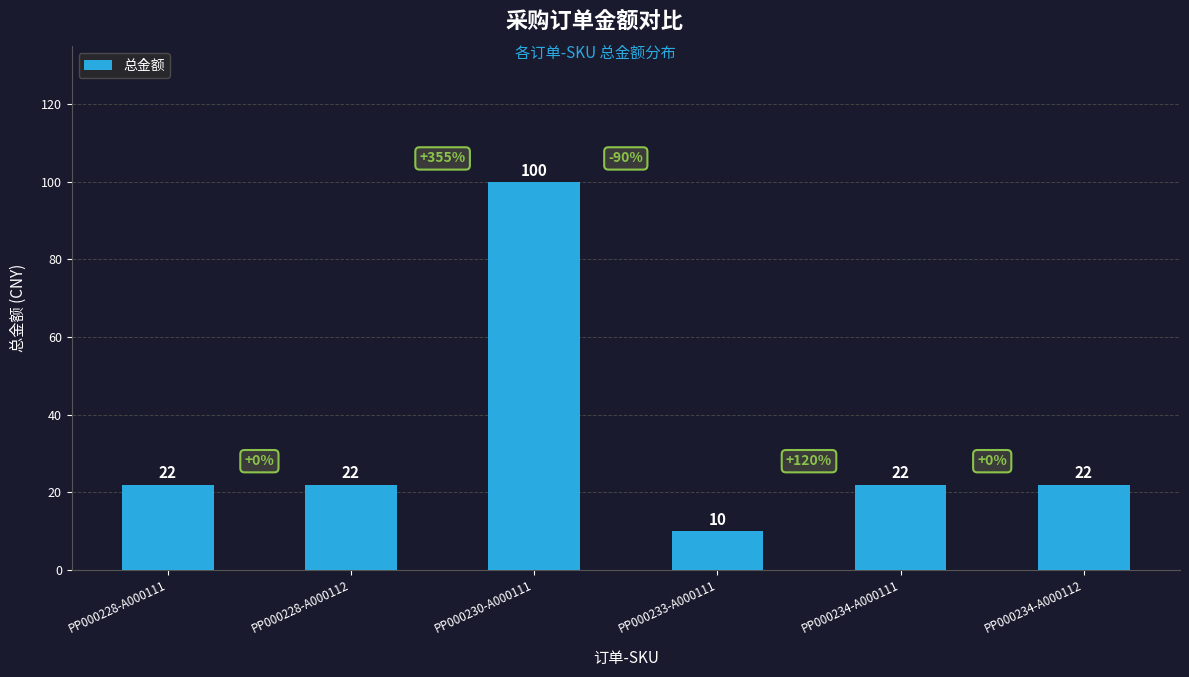

What is the difference between the values at PP000233-A000111 and PP000228-A000111?

12